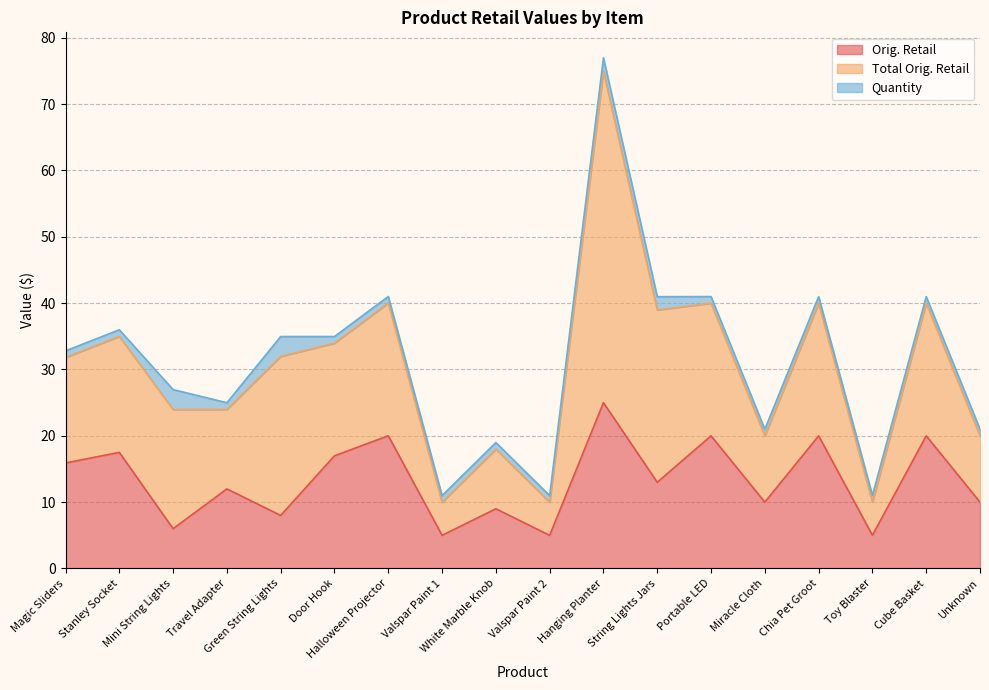

What is the value of the Quantity point at the 10th from the left?

1.0